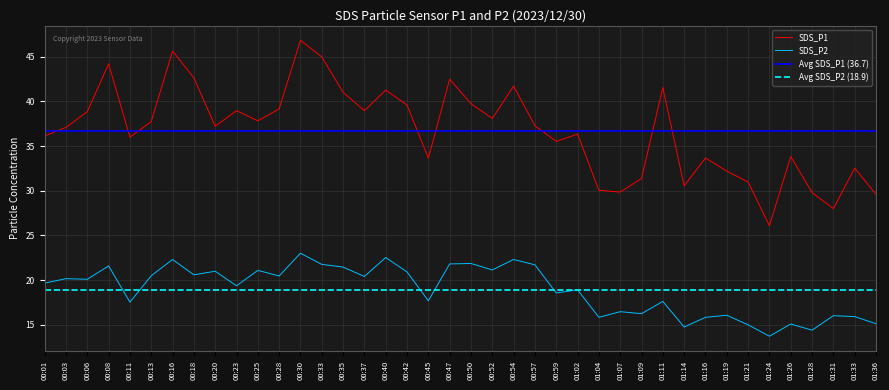

Rank the categories by SDS_P1 value from lowest to highest.

01:24, 01:31, 01:36, 01:28, 01:07, 01:04, 01:14, 01:21, 01:09, 01:19, 01:33, 00:45, 01:16, 01:26, 00:59, 00:11, 00:01, 01:02, 00:03, 00:20, 00:57, 00:13, 00:25, 00:52, 00:06, 00:23, 00:37, 00:28, 00:42, 00:50, 00:35, 00:40, 01:11, 00:54, 00:47, 00:18, 00:08, 00:33, 00:16, 00:30